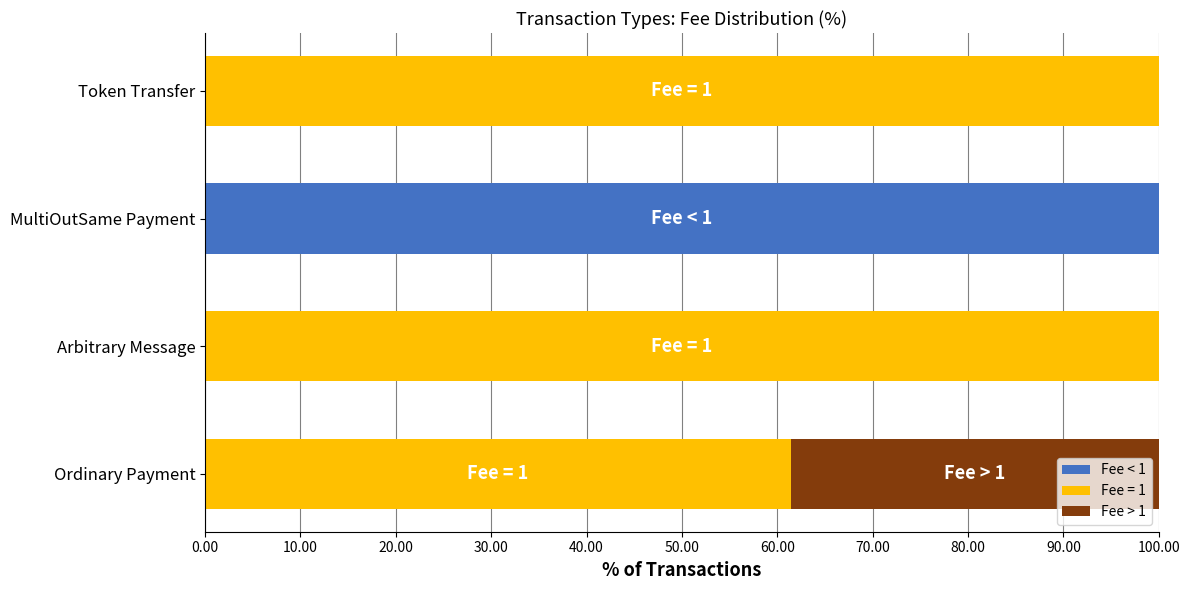

The Fee < 1 series shows -49.9 at Arbitrary Message. True or false?

False